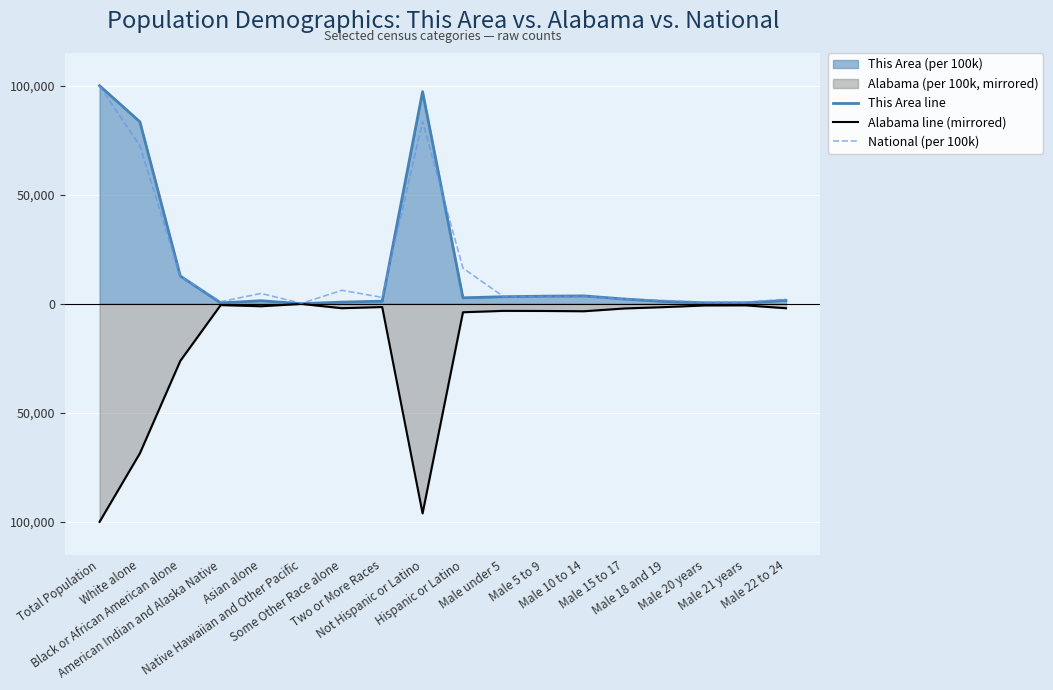

Which series ends up on top after the final intersection of This Area line and National (per 100k)?

National (per 100k)